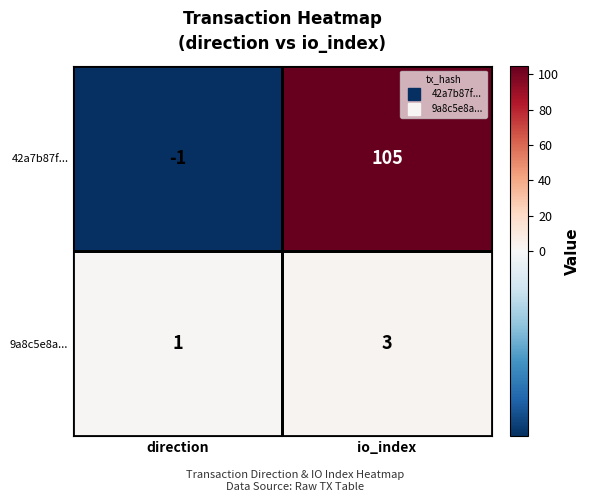

Which series has the largest total across all categories?

42a7b87f...